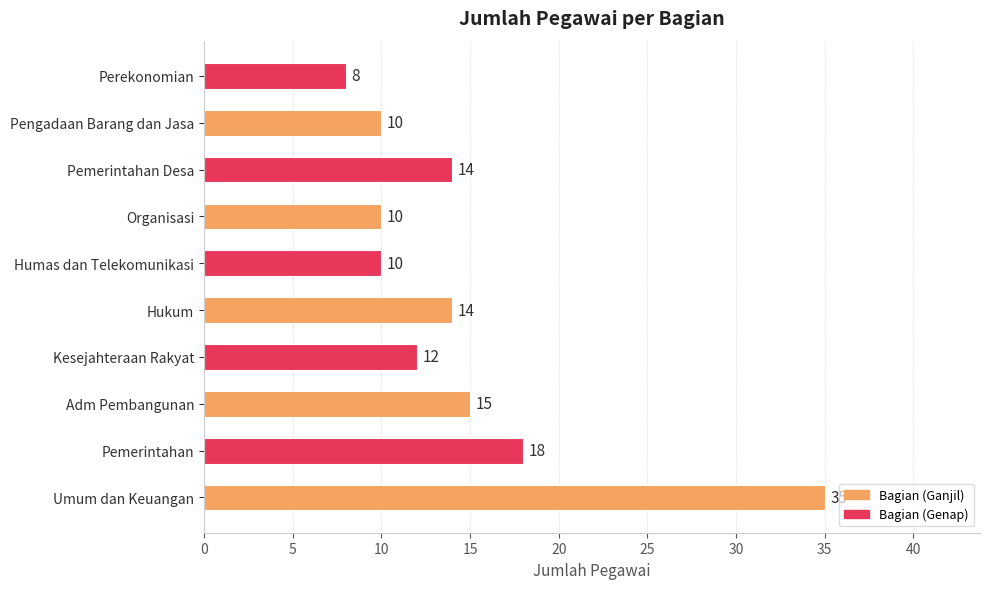

At which category does the chart reach its minimum across all series?

Perekonomian